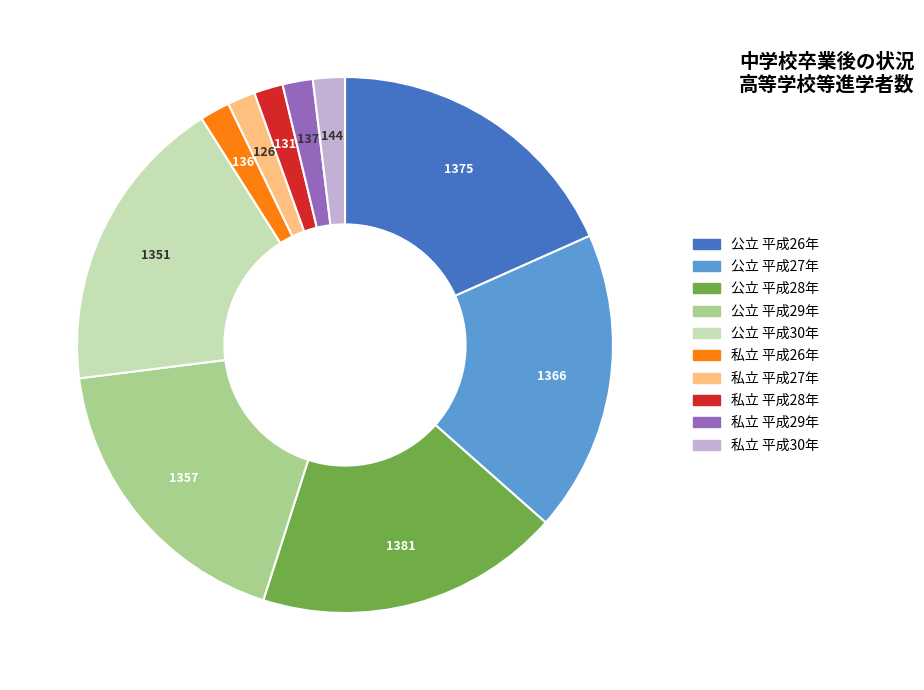

Does any single category account for the majority?

No